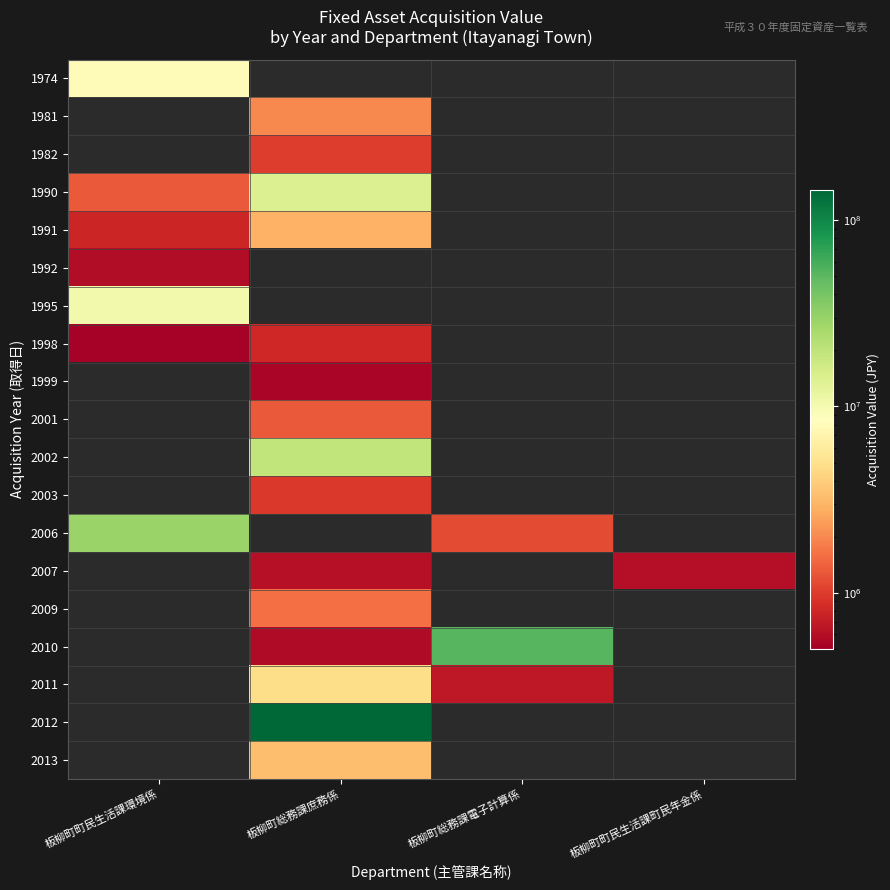

Between 板柳町町民生活課環境係 and 板柳町総務課電子計算係, which series saw the biggest shift?

2006